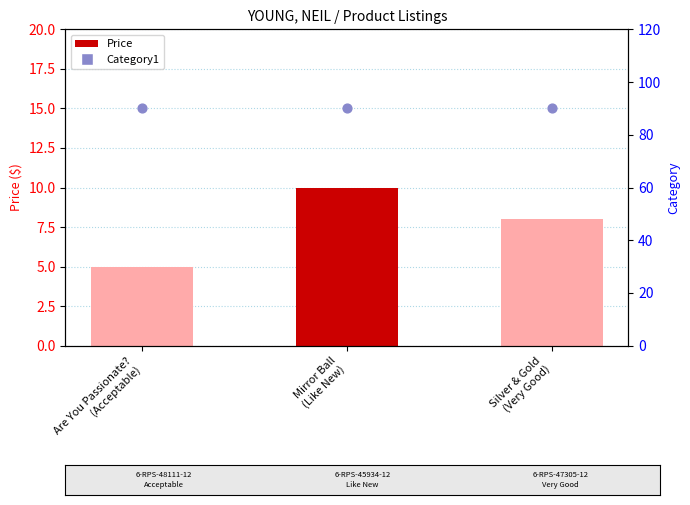

Which series contains the highest Y value?

Category1